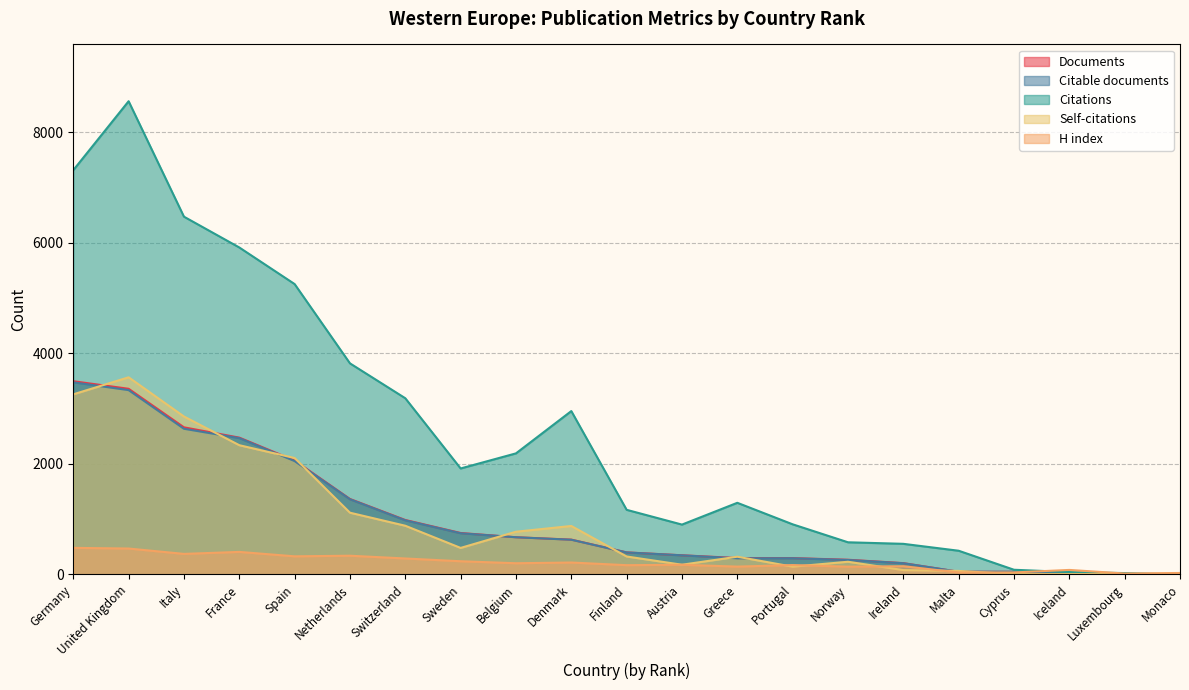

Does the chart display data point markers on the line(s)?

No